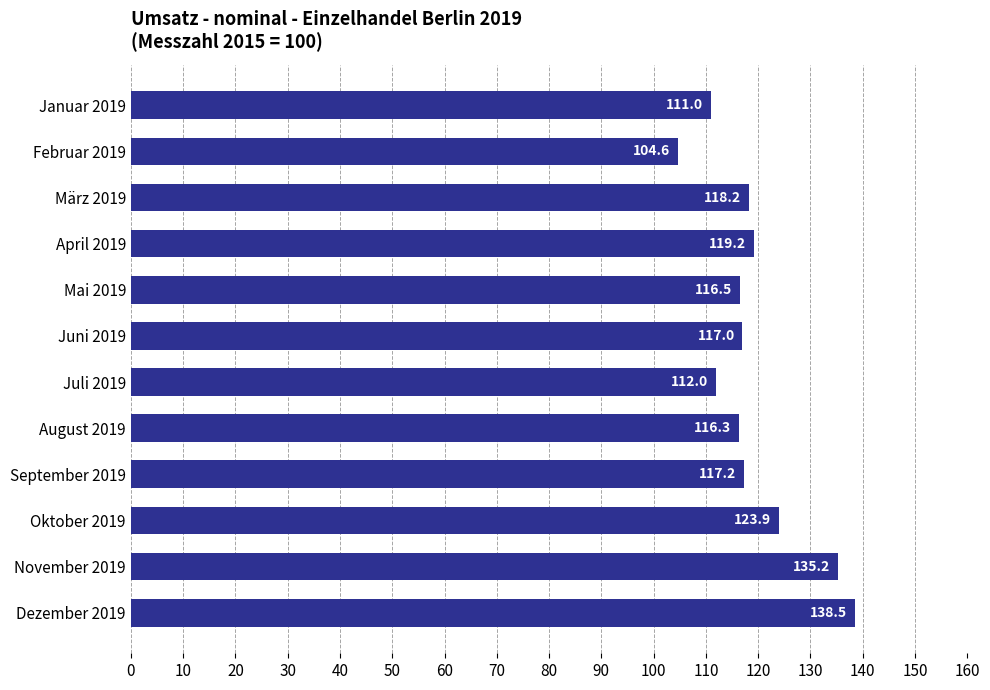

What is the label of the 6th bar from the top?

Juni 2019